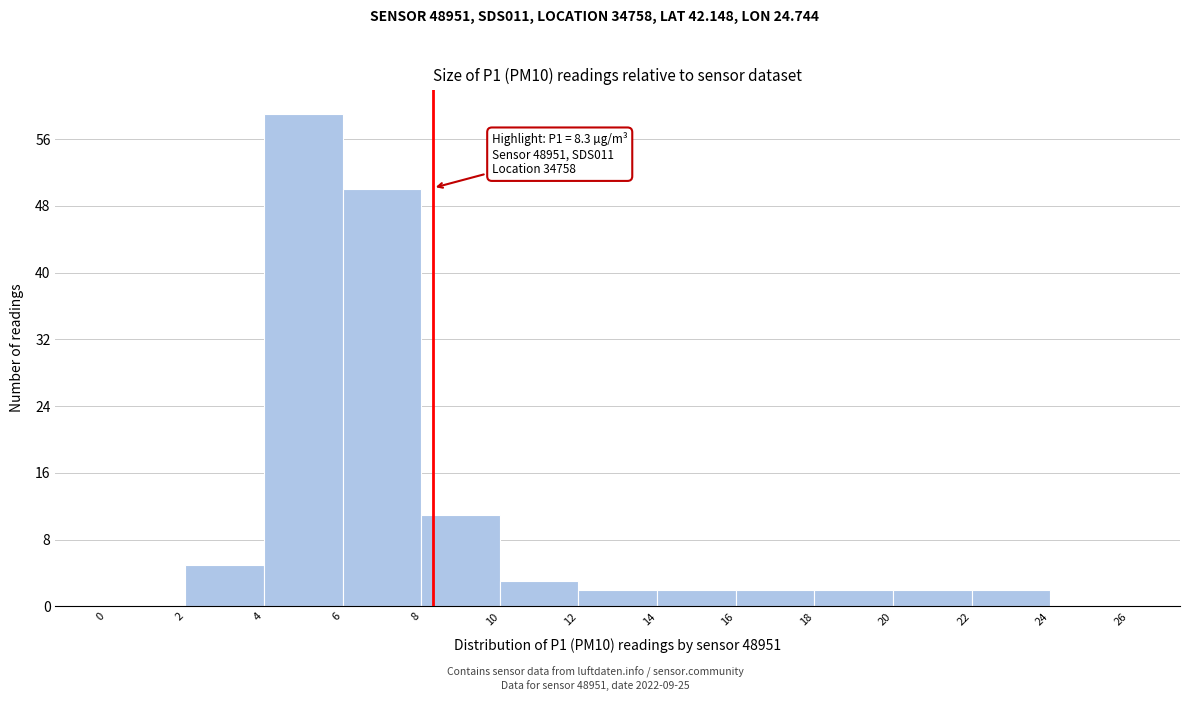

Which range on the x-axis has the tallest bar?

4 to 6